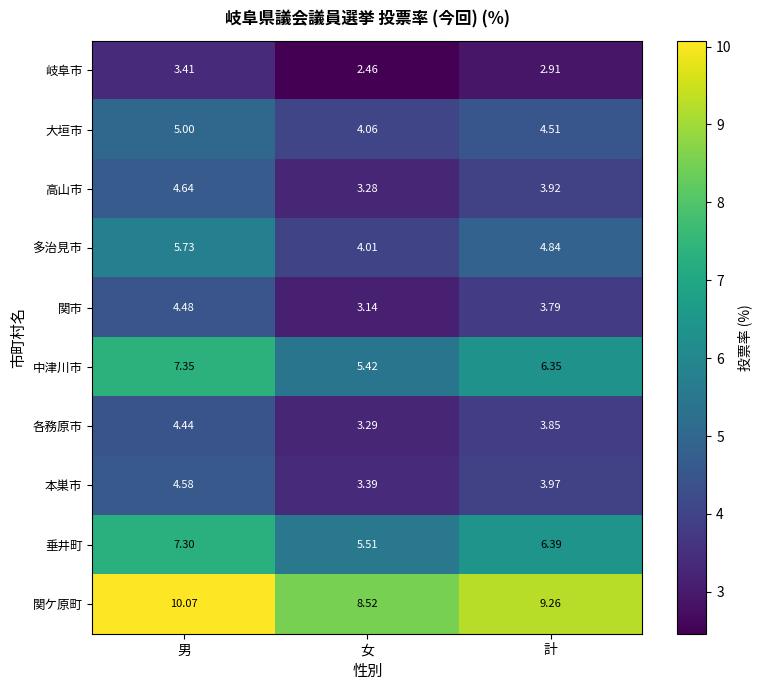

Which label corresponds to the largest value in the chart?

男